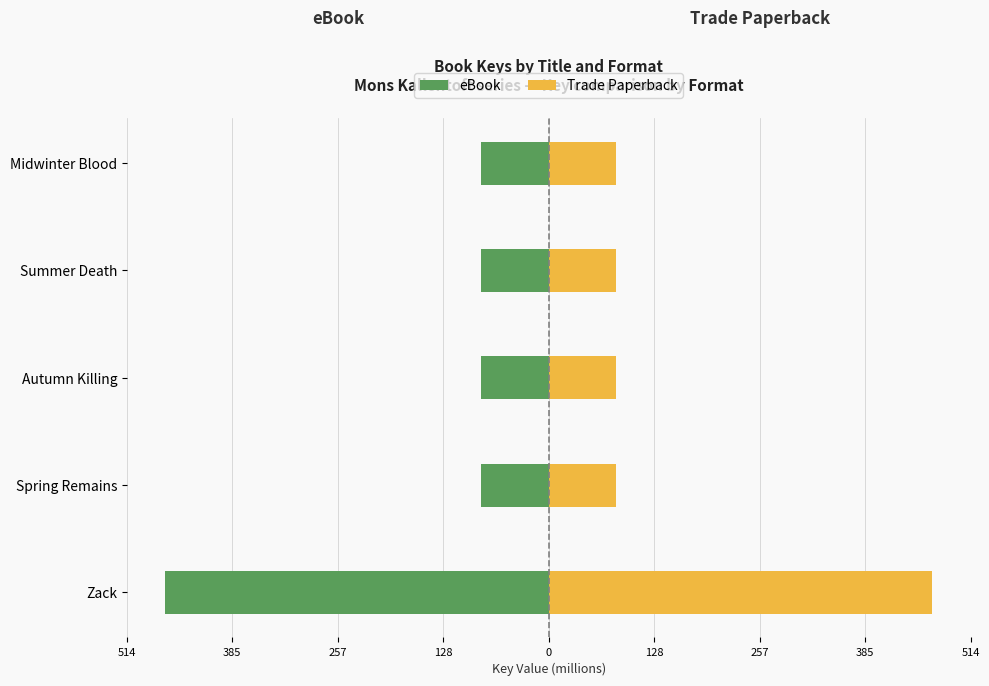

At Zack, list the series in order from smallest to largest.

eBook, Trade Paperback